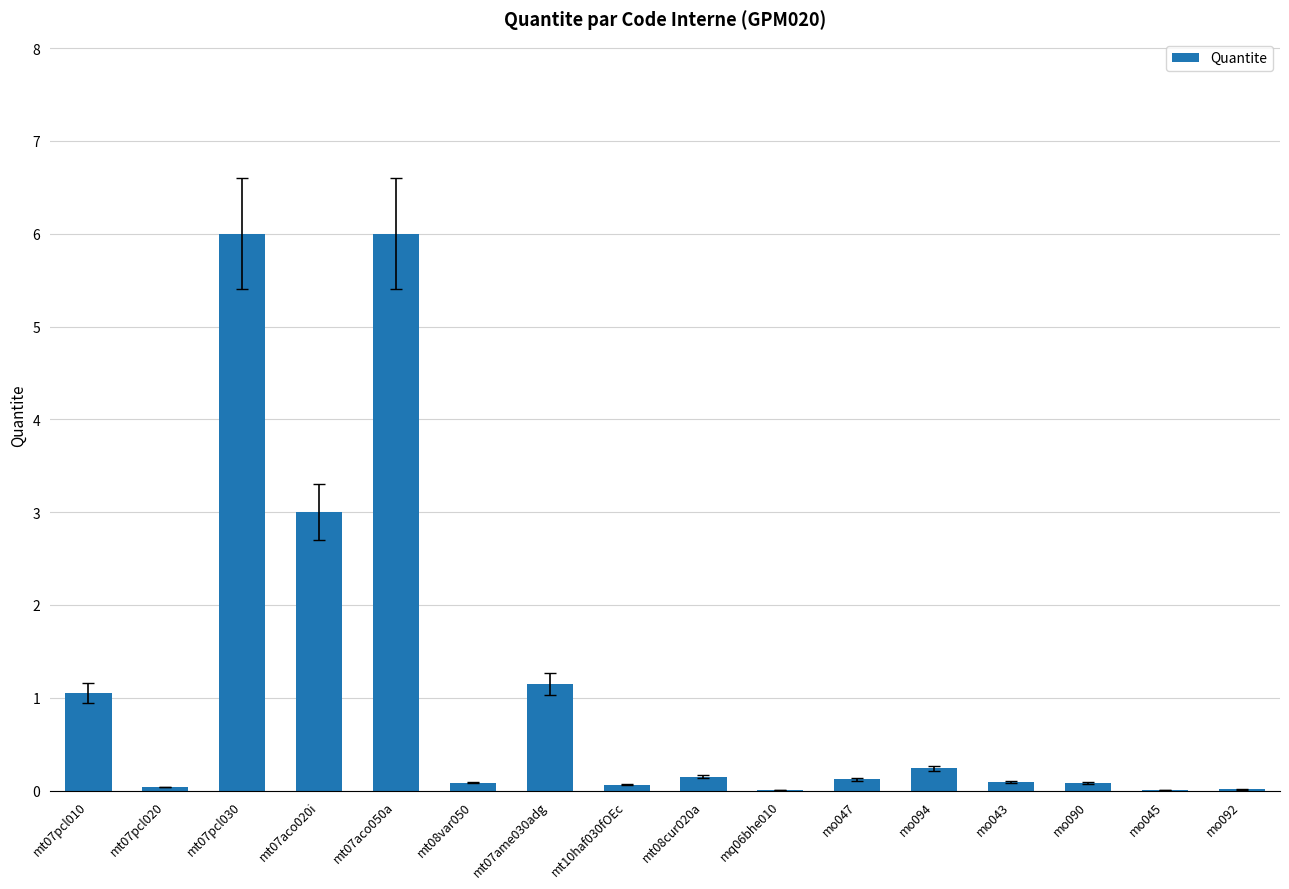

What is the maximum value shown in the chart?

6.0